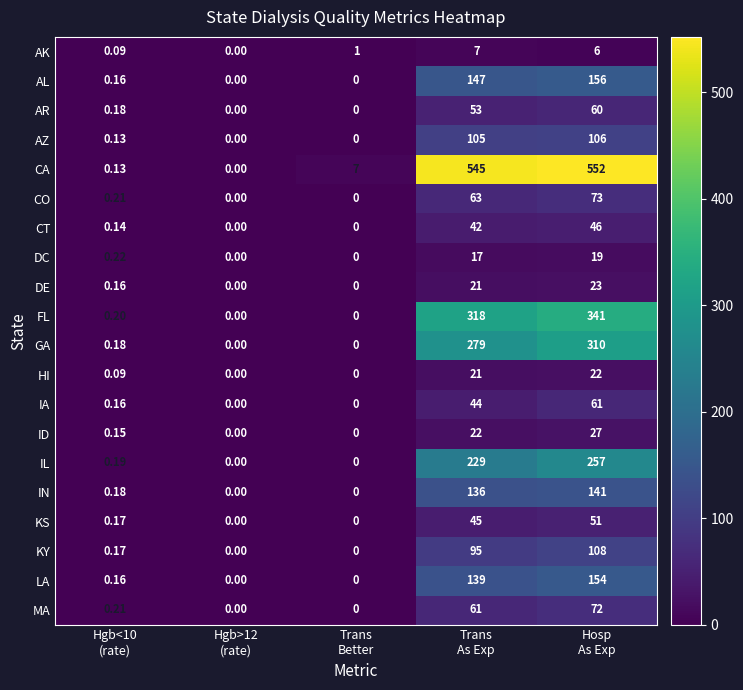

Rank the series by their maximum value, from lowest to highest.

AK, DC, HI, DE, ID, CT, KS, AR, IA, MA, CO, AZ, KY, IN, LA, AL, IL, GA, FL, CA